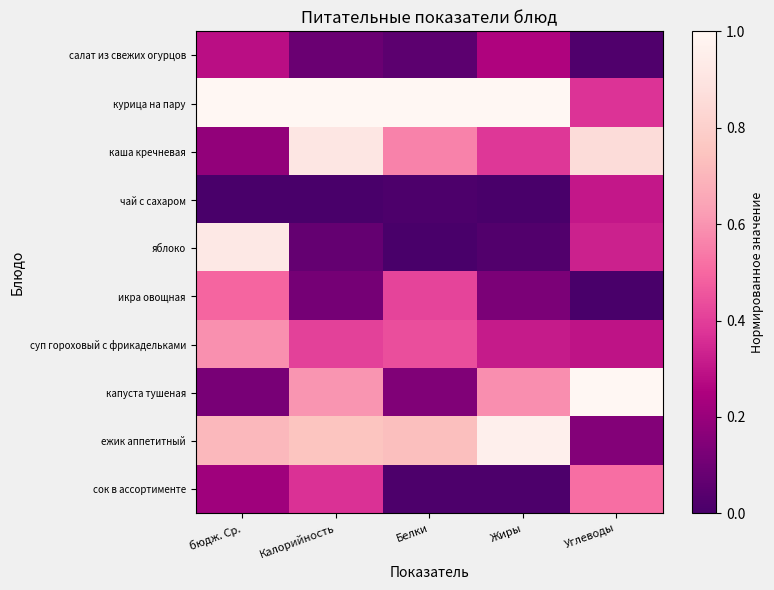

Reading left to right, extract all data points from this chart.

салат из свежих огурцов: бюдж. Ср.=0.3	Калорийность=0.1	Белки=0.1	Жиры=0.3	Углеводы=0.0
курица на пару: бюдж. Ср.=1.0	Калорийность=1.0	Белки=1.0	Жиры=1.0	Углеводы=0.4
каша кречневая: бюдж. Ср.=0.2	Калорийность=0.9	Белки=0.6	Жиры=0.4	Углеводы=0.9
чай с сахаром: бюдж. Ср.=0.0	Калорийность=0.0	Белки=0.0	Жиры=0.0	Углеводы=0.3
яблоко: бюдж. Ср.=0.9	Калорийность=0.1	Белки=0.0	Жиры=0.0	Углеводы=0.3
икра овощная: бюдж. Ср.=0.5	Калорийность=0.1	Белки=0.4	Жиры=0.1	Углеводы=0.0
суп гороховый с фрикадельками: бюдж. Ср.=0.6	Калорийность=0.4	Белки=0.4	Жиры=0.3	Углеводы=0.3
капуста тушеная: бюдж. Ср.=0.1	Калорийность=0.6	Белки=0.1	Жиры=0.6	Углеводы=1.0
ежик аппетитный: бюдж. Ср.=0.7	Калорийность=0.8	Белки=0.7	Жиры=1.0	Углеводы=0.2
сок в ассортименте: бюдж. Ср.=0.2	Калорийность=0.4	Белки=0.0	Жиры=0.0	Углеводы=0.5